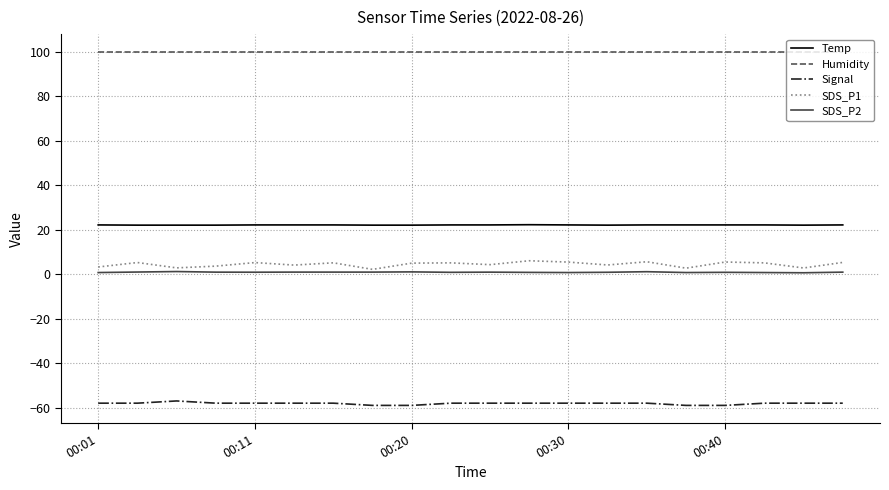

True or false: SDS_P1 and Temp cross at least once.

False